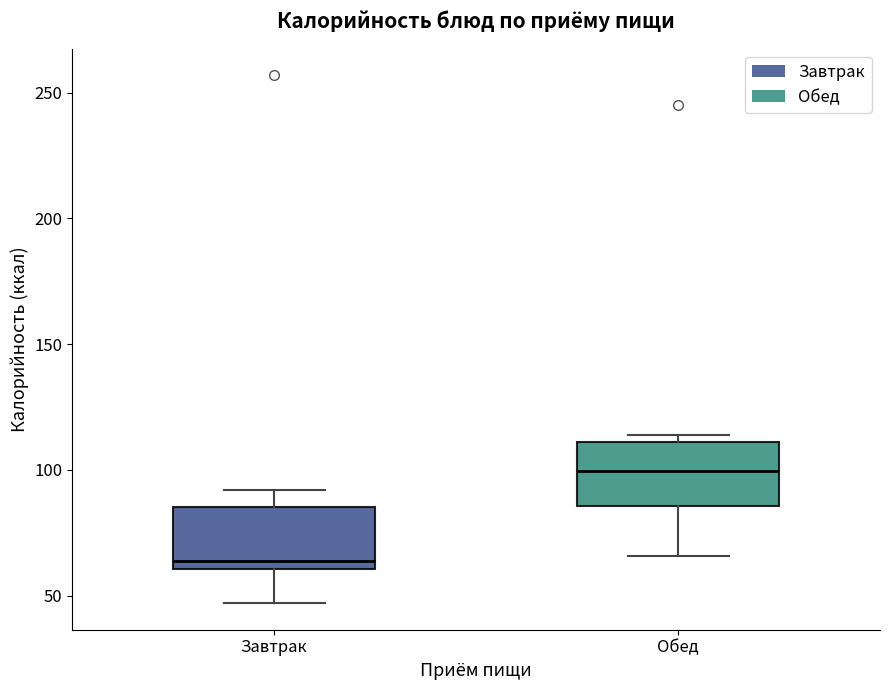

Reading left to right, transcribe this box plot: for each box, give where its median line is, the range the box spans, and where its two whiskers end, as read against the y-axis. The values are not printed on the chart, so give them approximately, as read against the axis.

Завтрак: median 65, box 60 to 85, whiskers 45 to 90
Обед: median 100, box 85 to 110, whiskers 65 to 115